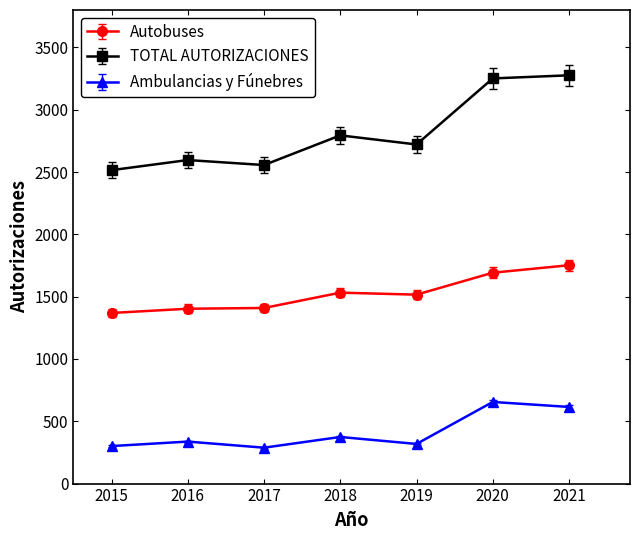

How many series are shown in this chart?

3